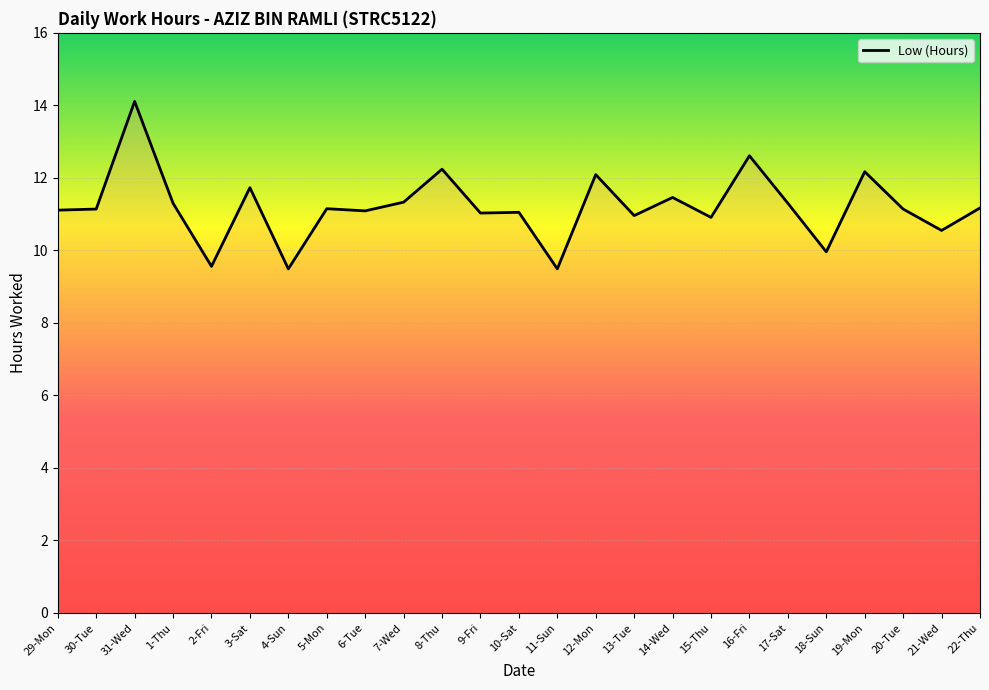

Approximately how many times larger is the value at 7-Wed compared to 30-Tue?

1.0